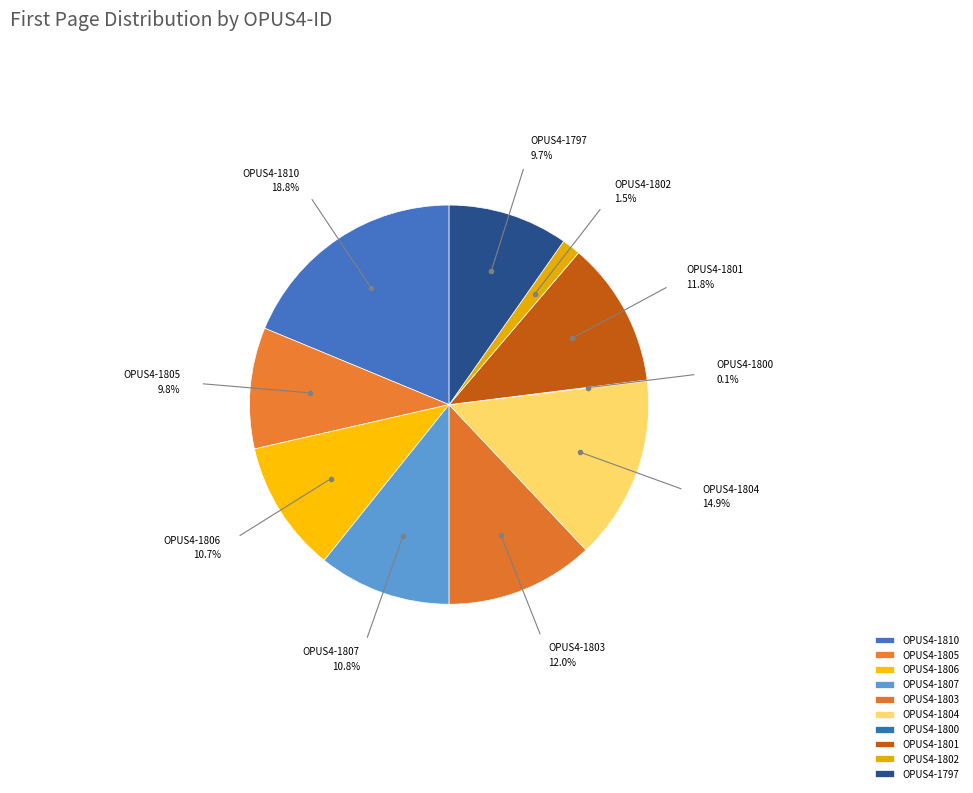

Which category has the biggest portion of the pie?

OPUS4-1810